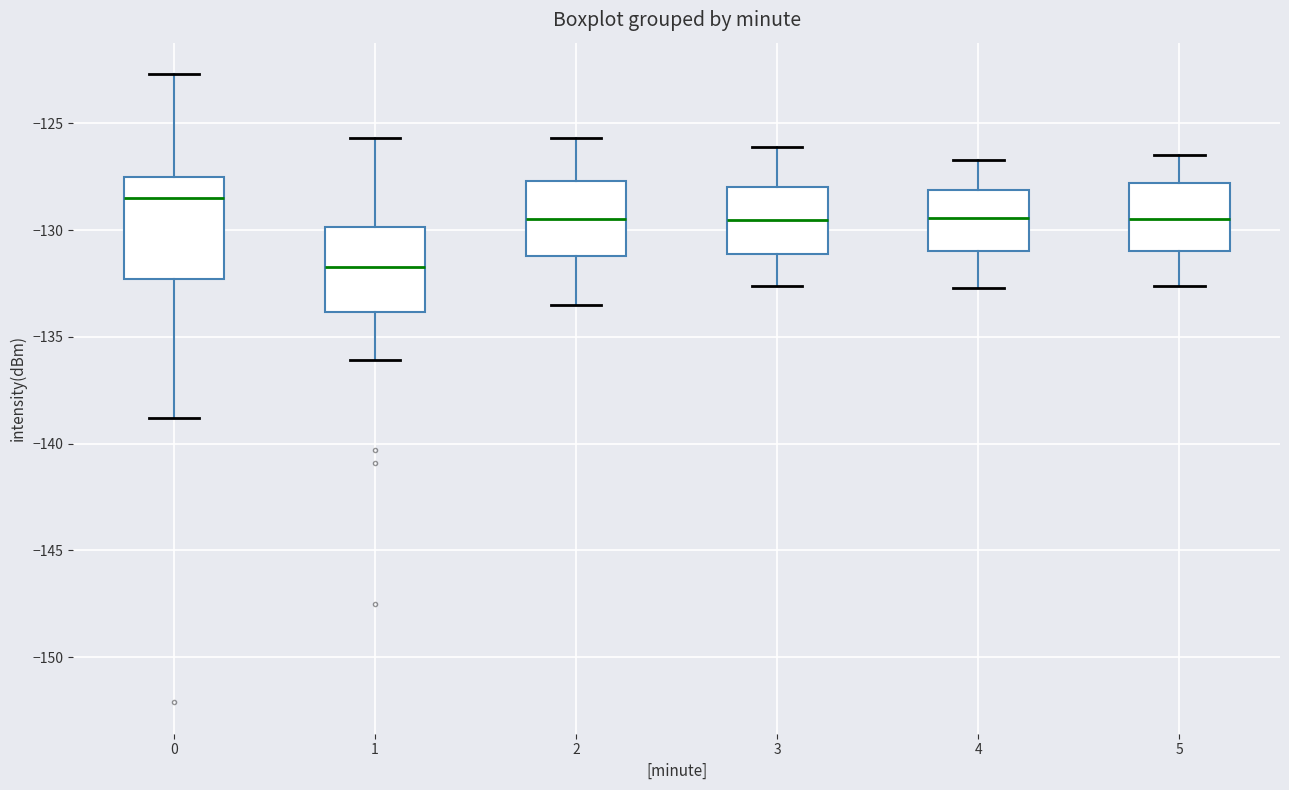

Reading left to right, read every box against the y-axis: the position of its median line, the range the box covers, and the ends of its whiskers. The values are not printed on the chart, so give them approximately, as read against the axis.

0: median -128.5, box -132.5 to -127.5, whiskers -139.0 to -122.5
1: median -131.5, box -134.0 to -130.0, whiskers -136.0 to -125.5
2: median -129.5, box -131.0 to -127.5, whiskers -133.5 to -125.5
3: median -129.5, box -131.0 to -128.0, whiskers -132.5 to -126.0
4: median -129.5, box -131.0 to -128.0, whiskers -132.5 to -126.5
5: median -129.5, box -131.0 to -128.0, whiskers -132.5 to -126.5